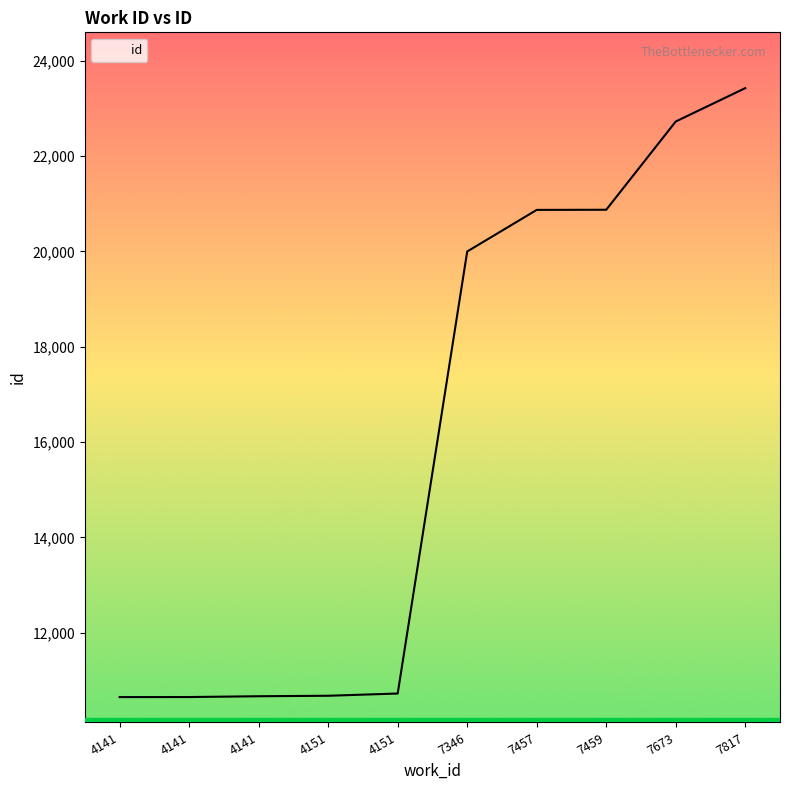

Rank the categories by value from lowest to highest.

4141, 4141, 4141, 4151, 4151, 7346, 7457, 7459, 7673, 7817